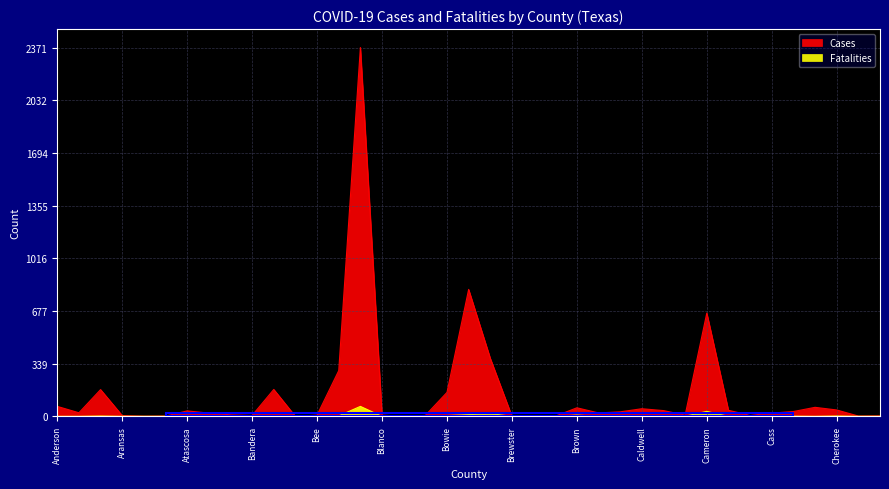

Where is Fatalities nearest to the value 32?

Cameron